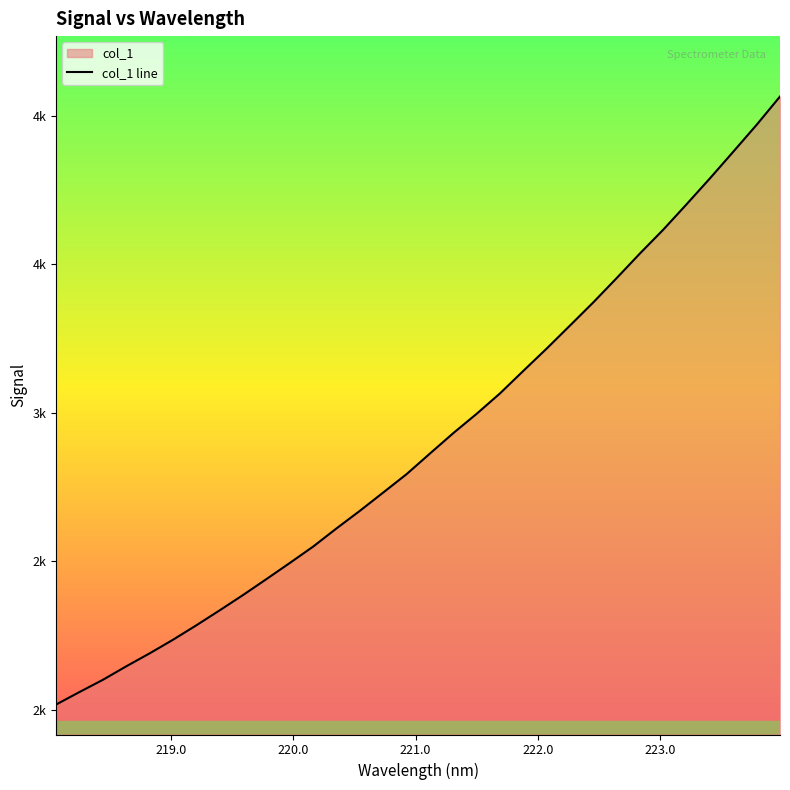

Does the chart display data point markers on the line(s)?

No